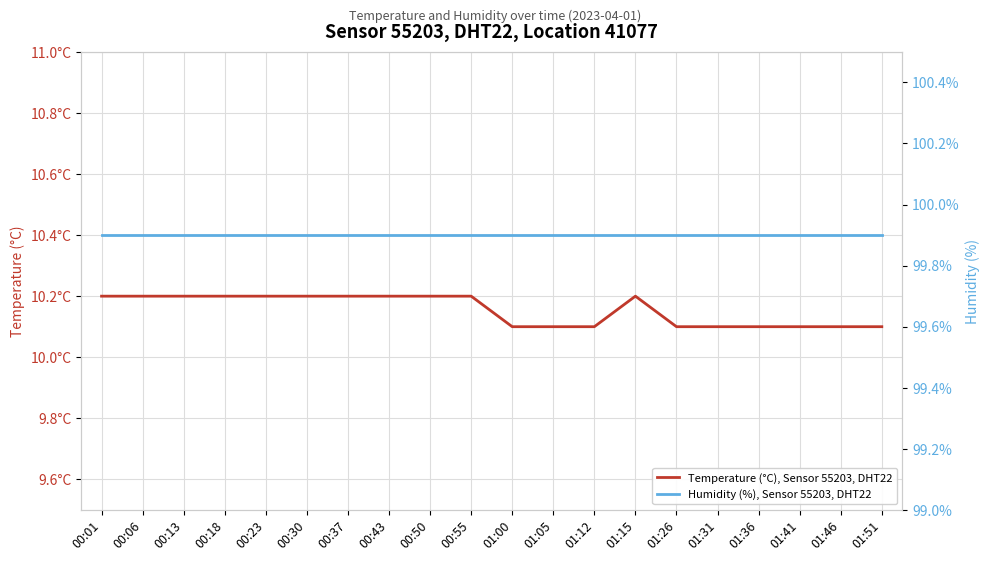

What position from the left is 01:05?

12